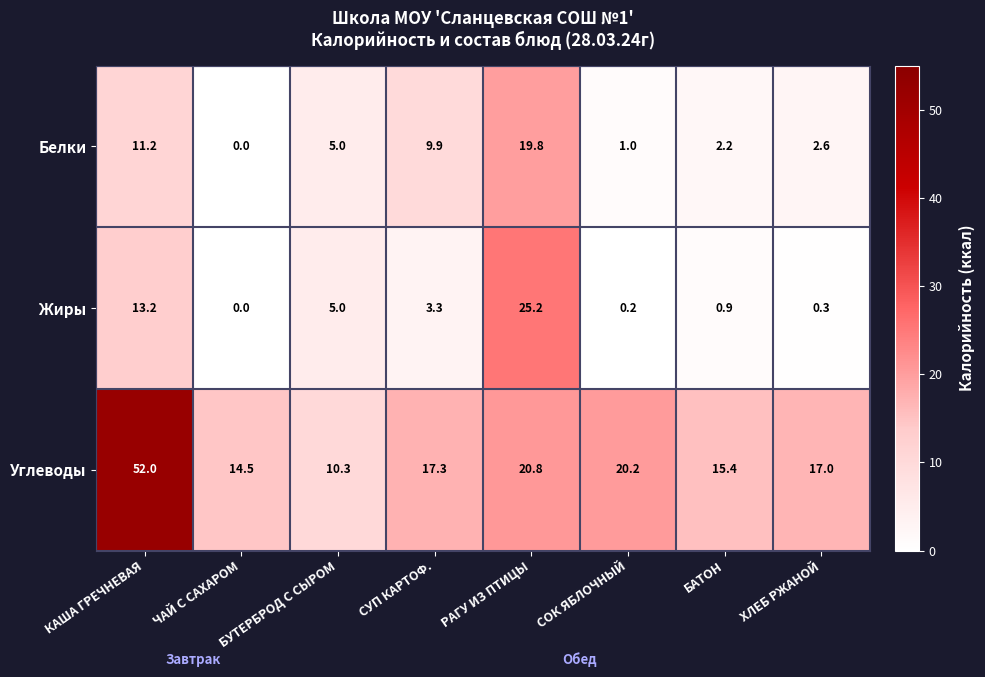

How many categories are shown in the chart?

8